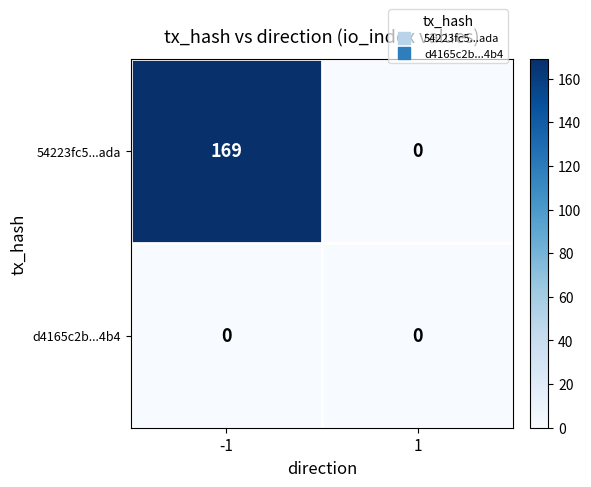

What is the greatest value displayed?

169